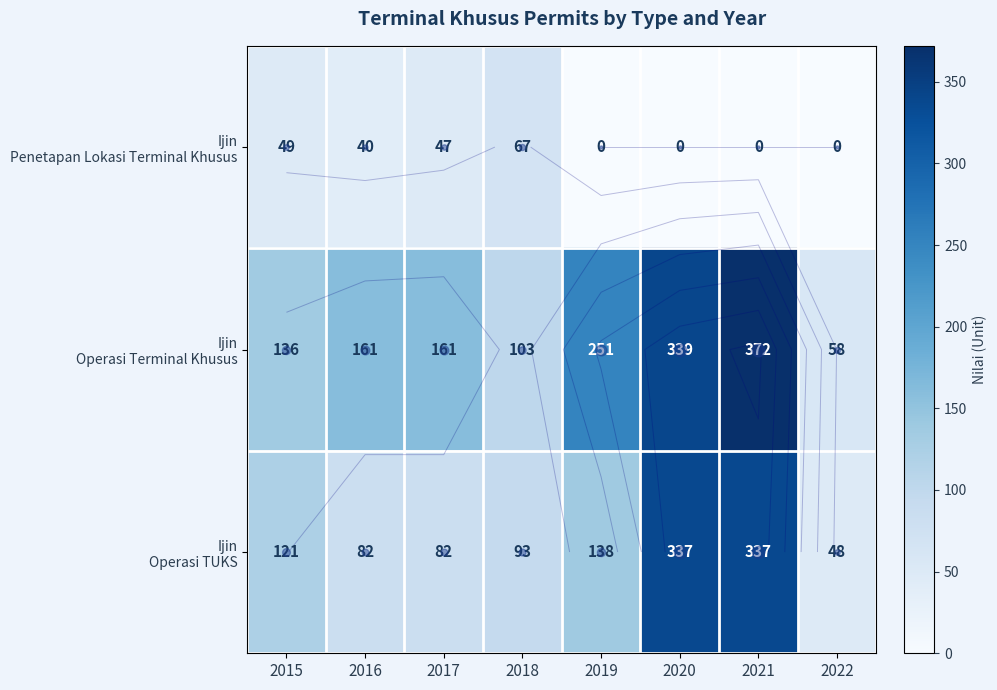

At 2016, list the series in order from largest to smallest.

Ijin Operasi Terminal Khusus, Ijin Operasi TUKS, Ijin Penetapan Lokasi Terminal Khusus